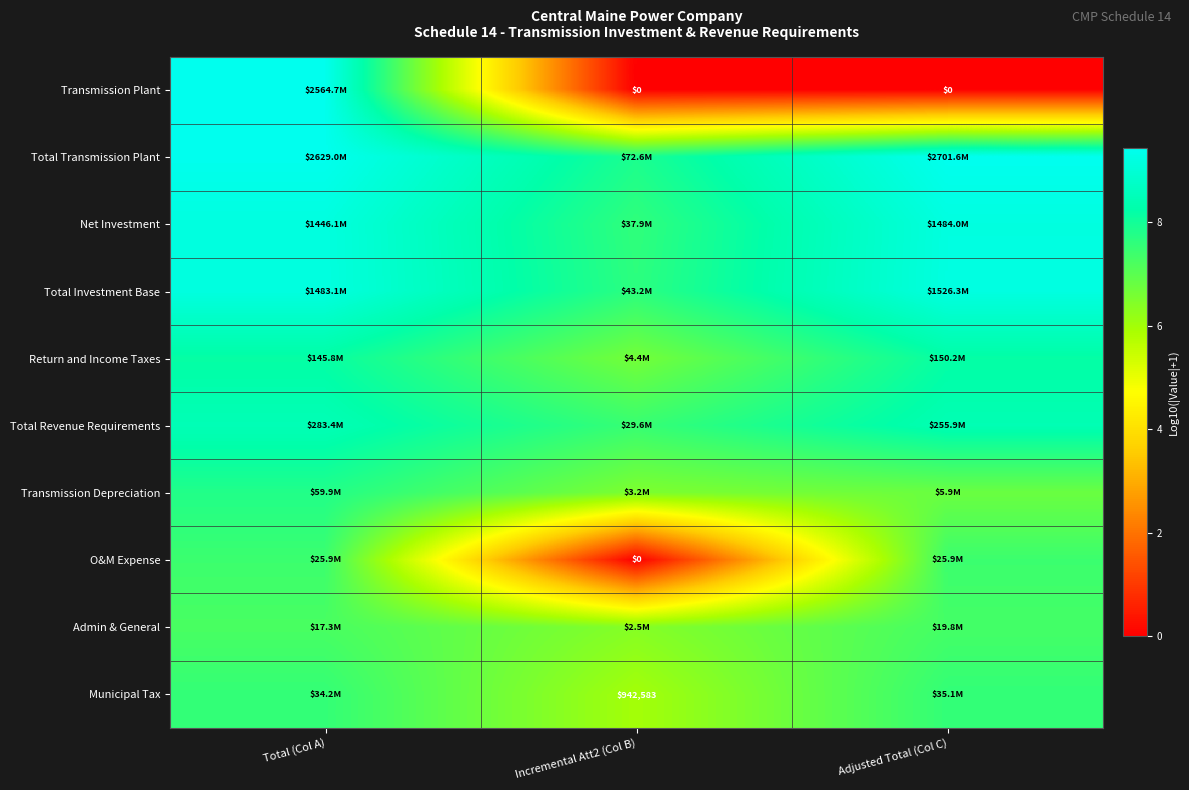

What is the difference between the Total Transmission Plant values at Adjusted Total (Col C) and Incremental Att2 (Col B)?

1.6